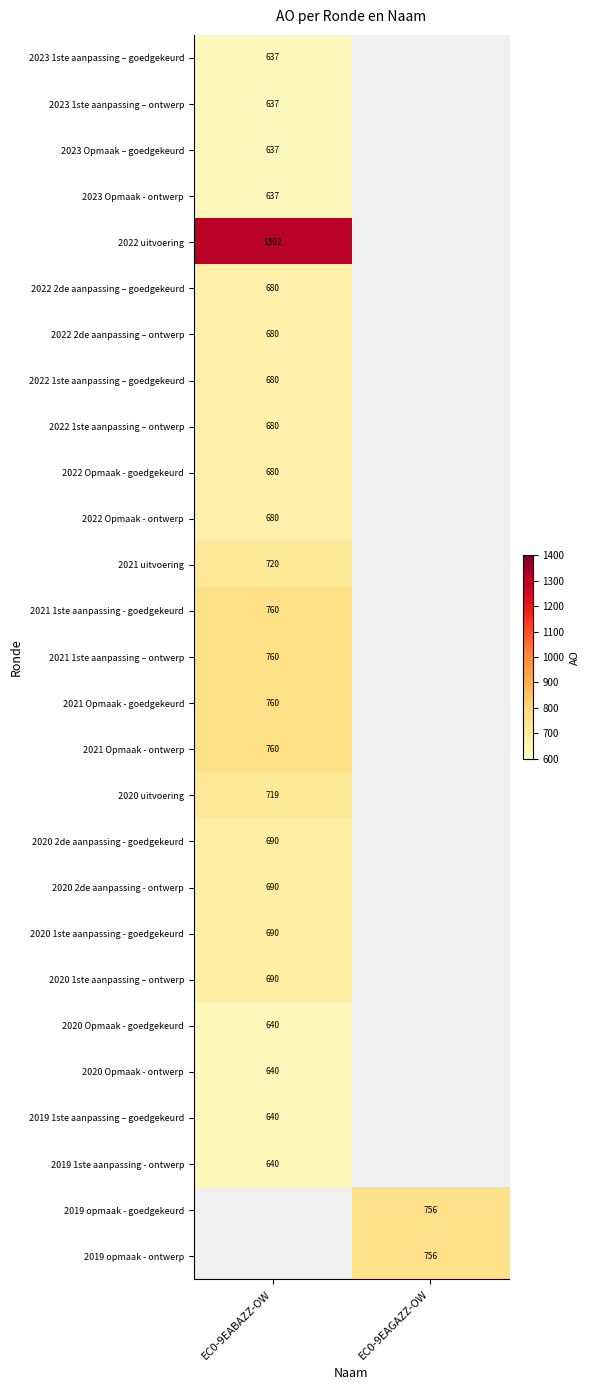

Is it true that 2022 uitvoering equals 1843 at EC0-9EABAZZ-OW?

False